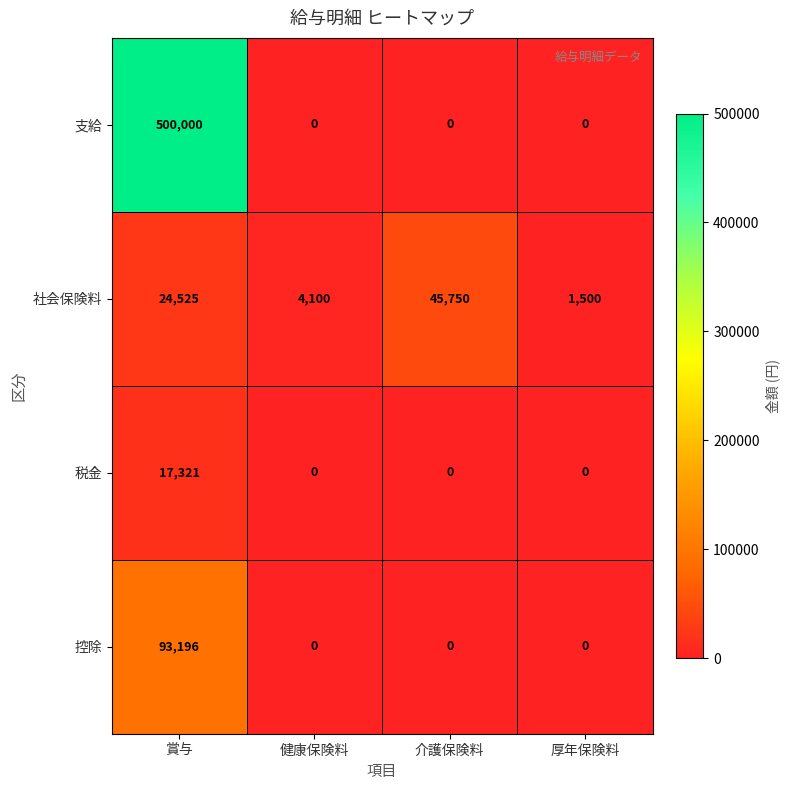

Reading left to right, transcribe all the data shown in this chart.

支給: 500000	0	0	0
社会保険料: 24525	4100	45750	1500
税金: 17321	0	0	0
控除: 93196	0	0	0